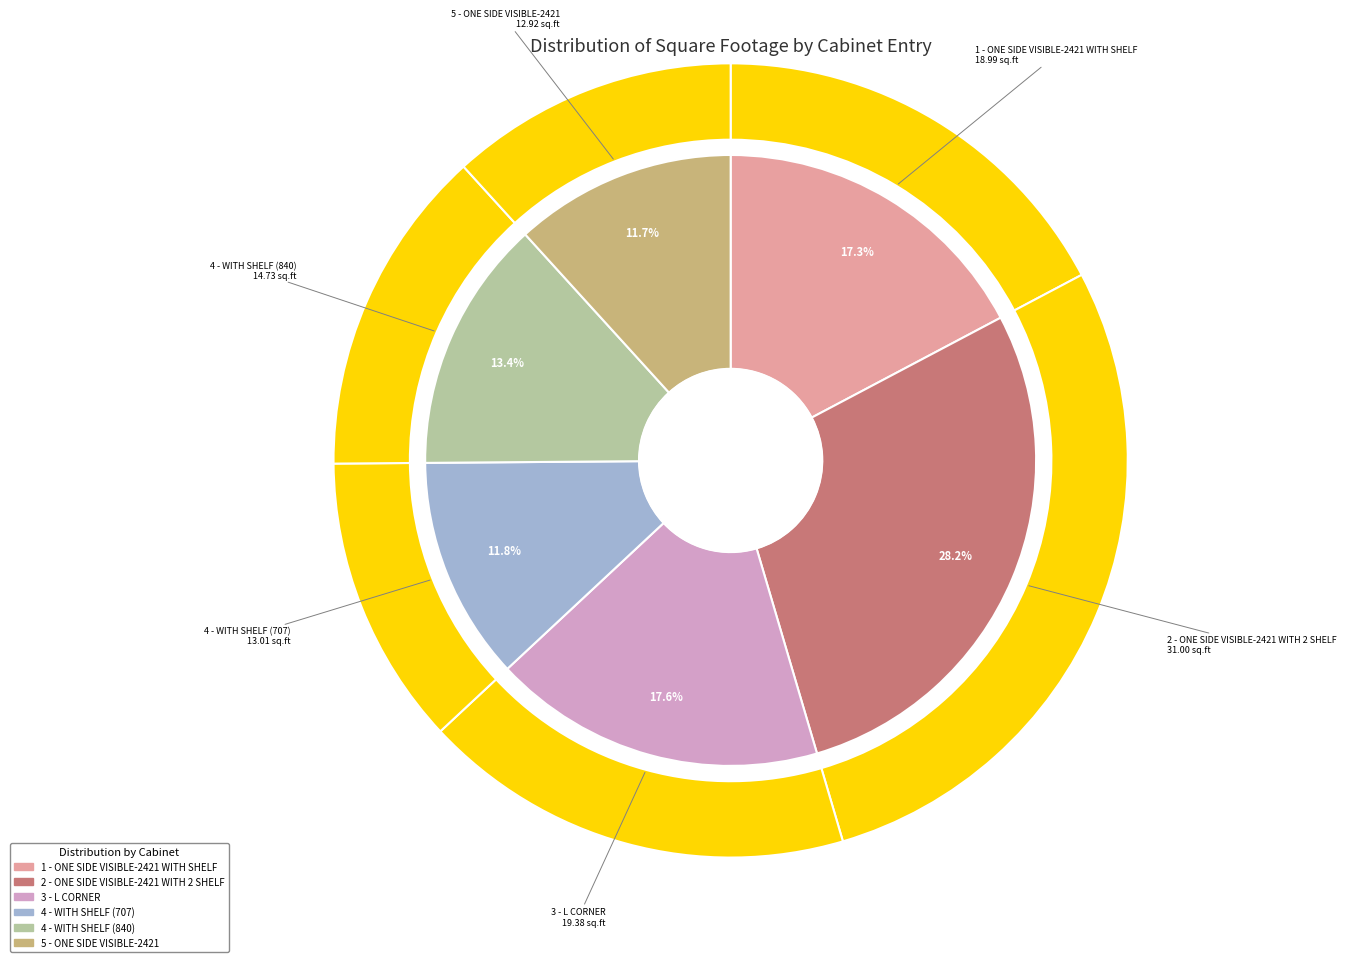

To the nearest percent, what is the difference between the 1 - ONE SIDE VISIBLE-2421 WITH SHELF and 4 - WITH SHELF (840) slice percentages?

4%